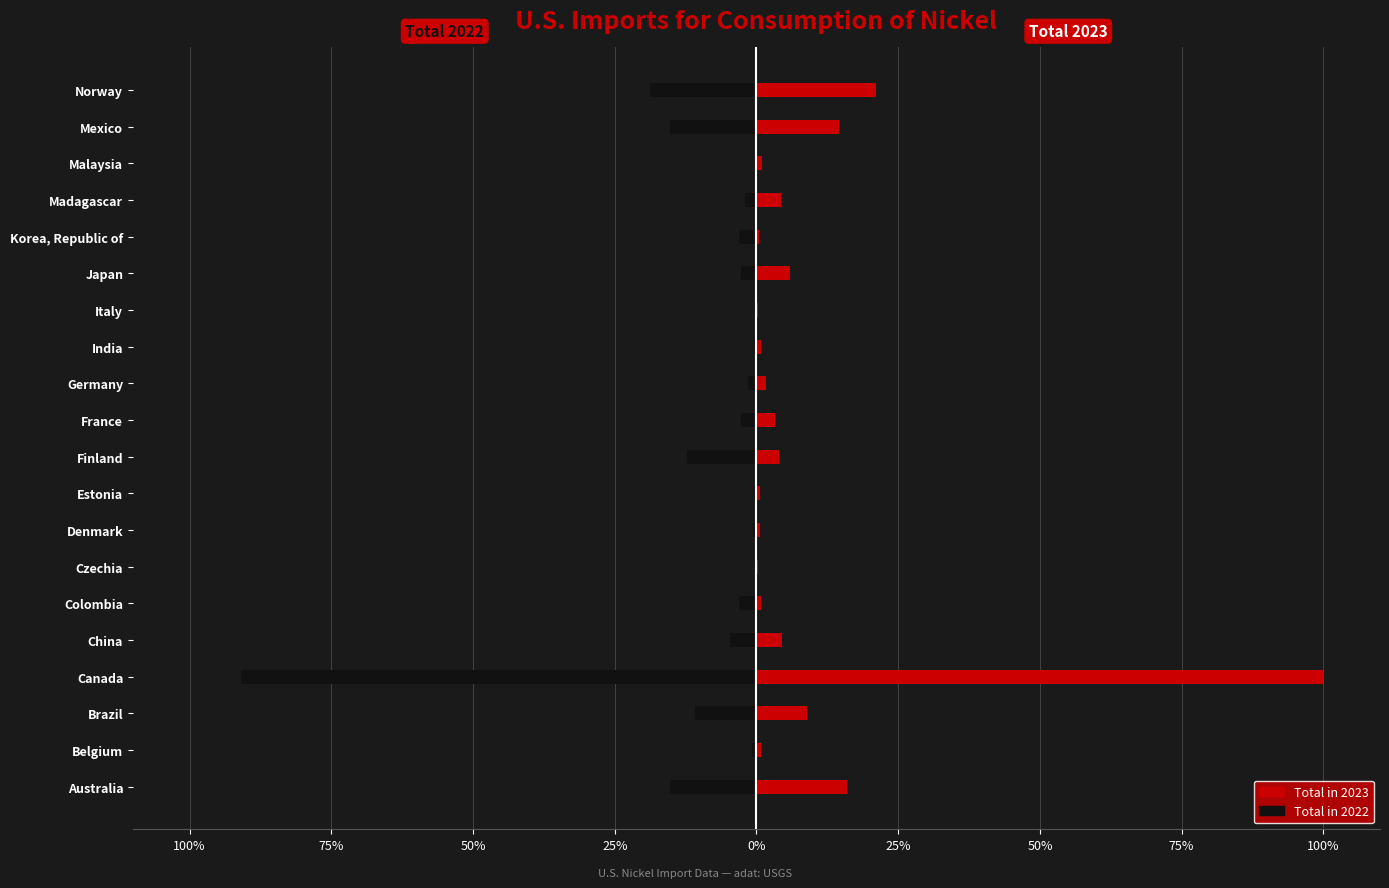

Which series has the largest range (max minus min)?

Total in 2023